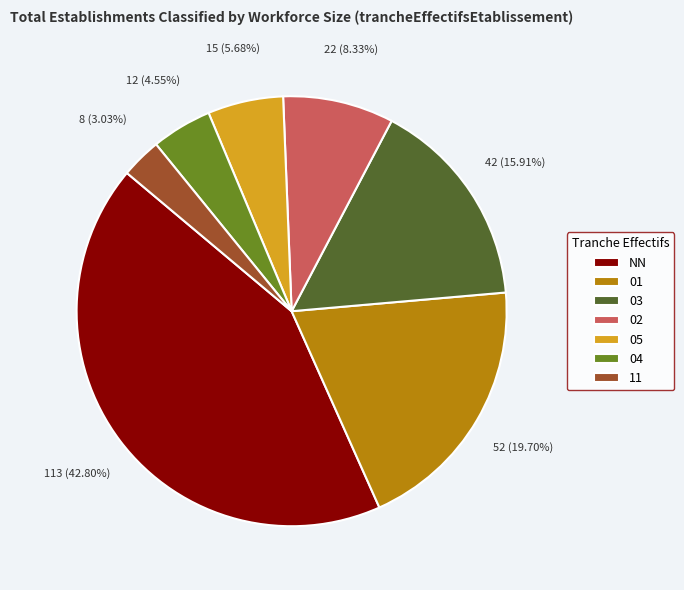

The 01 slice represents 20% of the pie. True or false?

True